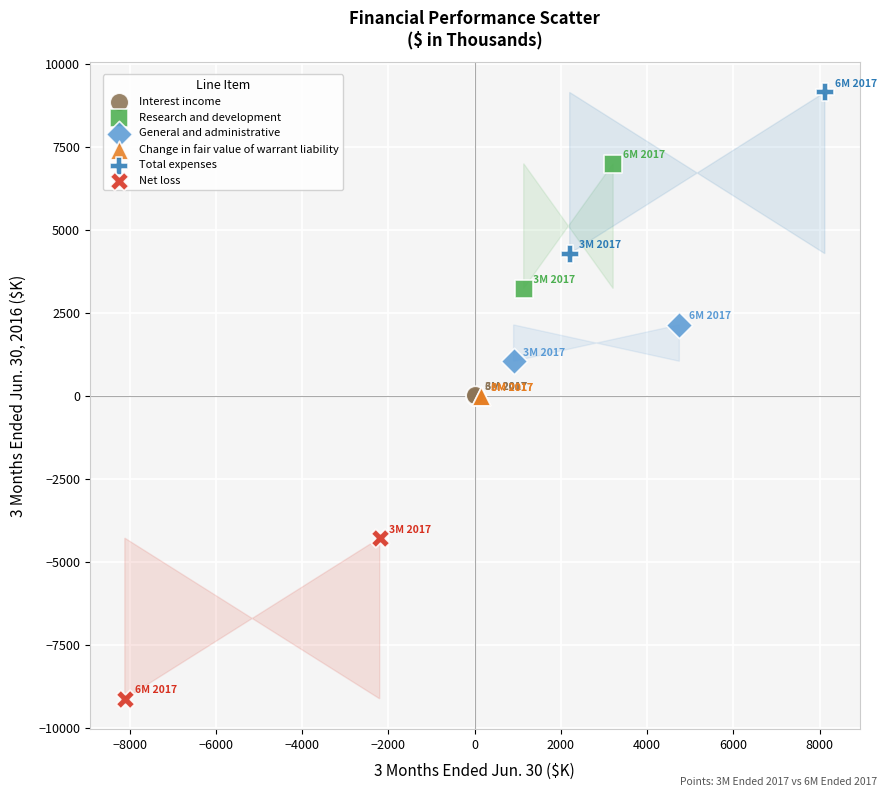

Which series contains the lowest Y value?

Net loss